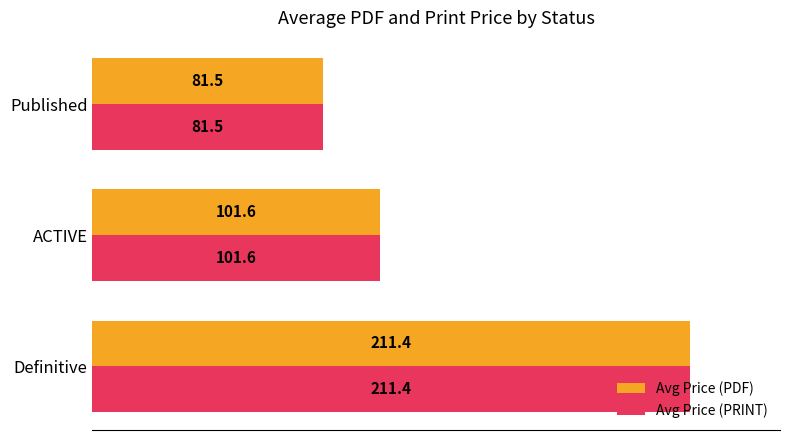

What is the difference between the maximum and minimum values in the Avg Price (PDF) series?

129.9